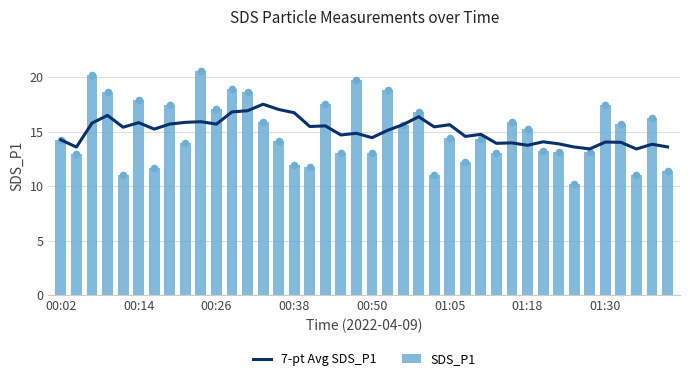

What is the maximum value for SDS_P1?

20.6